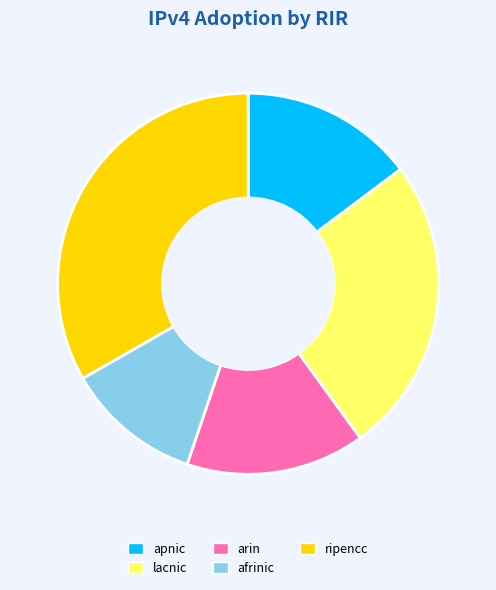

True or false: afrinic accounts for 12% of the total.

True